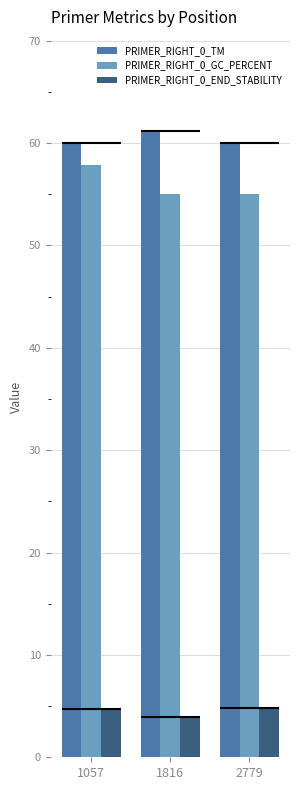

Is it true that PRIMER_RIGHT_0_TM equals 60.0 at 1057?

True